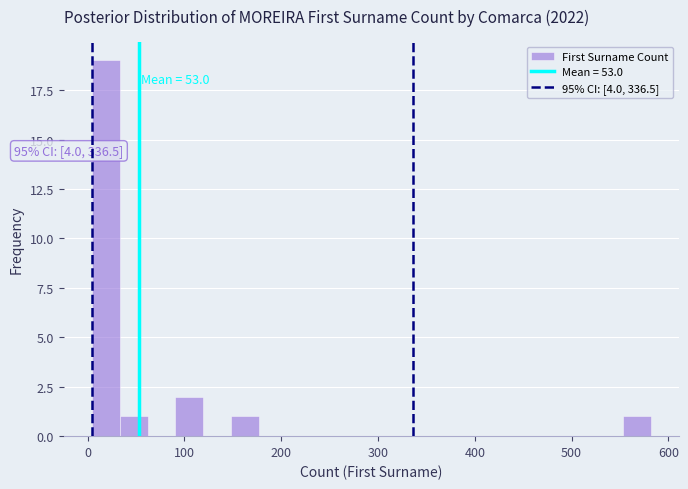

Around what value on the x-axis is the tallest bar? Give the approximate position of its centre, as read against the axis.

20